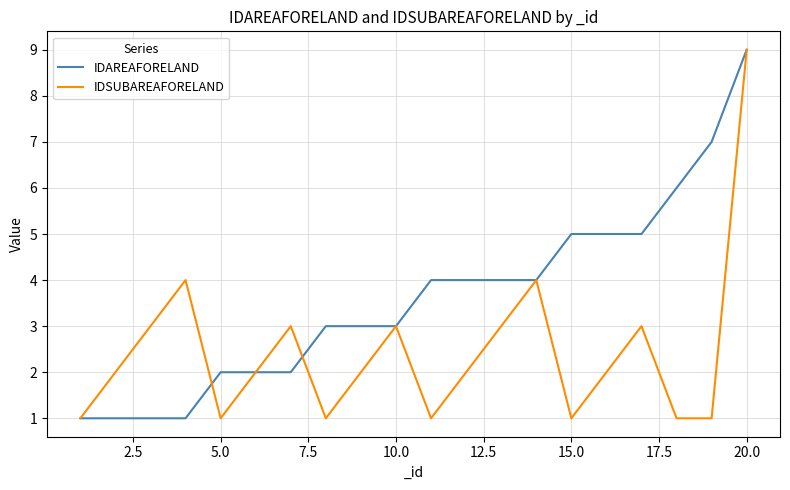

List the series in order of their overall mean, lowest first.

IDSUBAREAFORELAND, IDAREAFORELAND